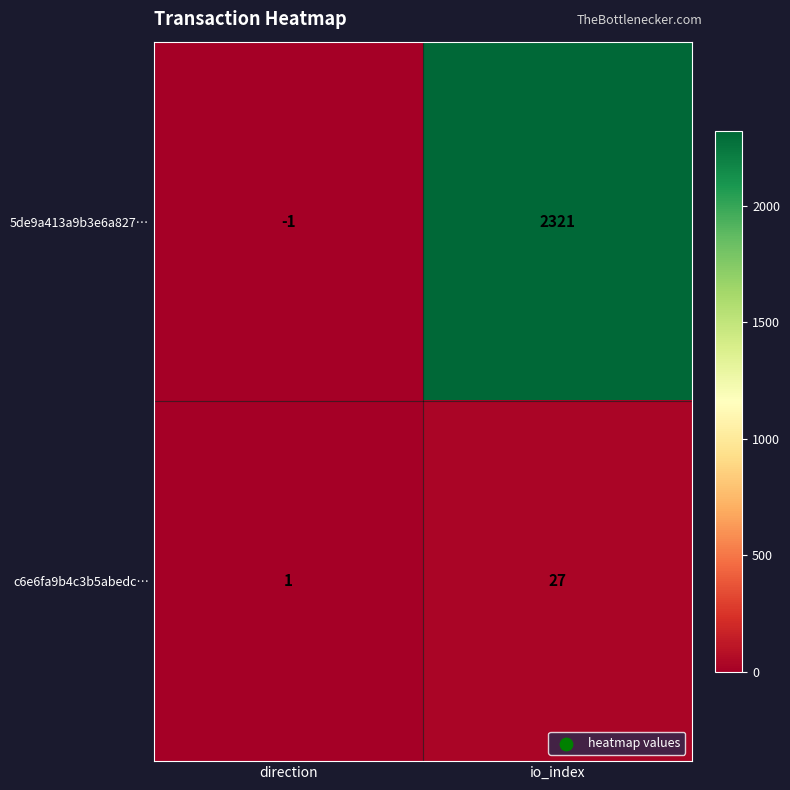

True or false: c6e6fa9b4c3b5abedc… has a value of 1 at direction.

True